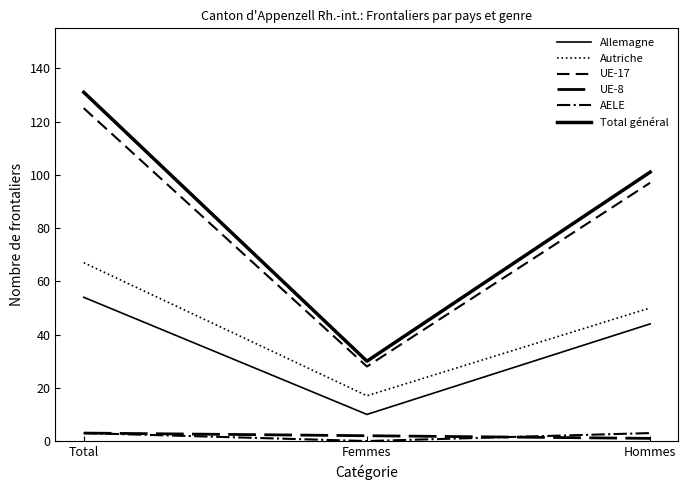

Which has a higher value, Femmes or Total?

Total